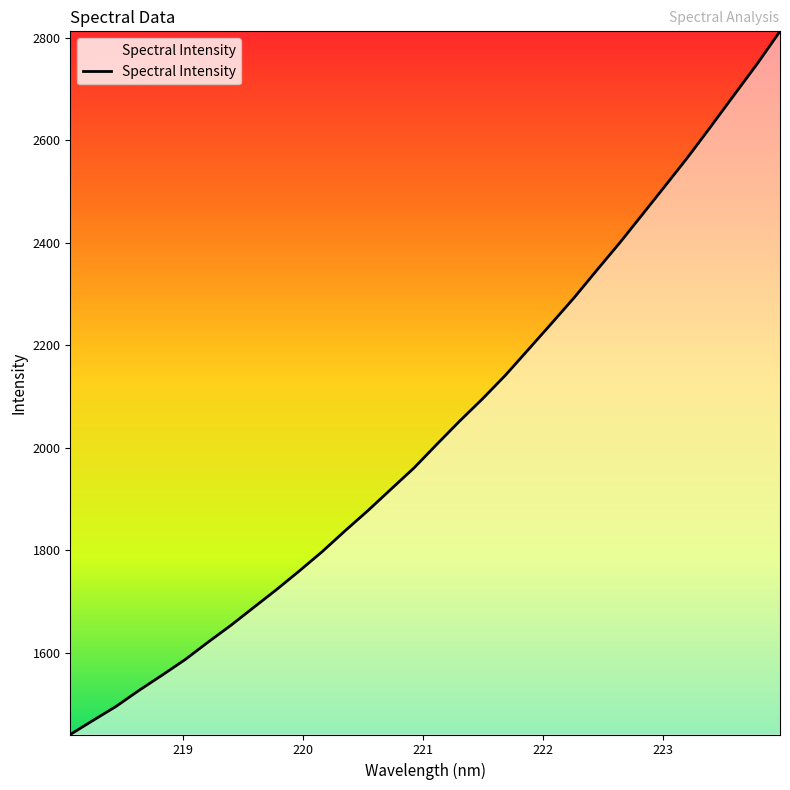

What is the greatest value displayed?

2812.8